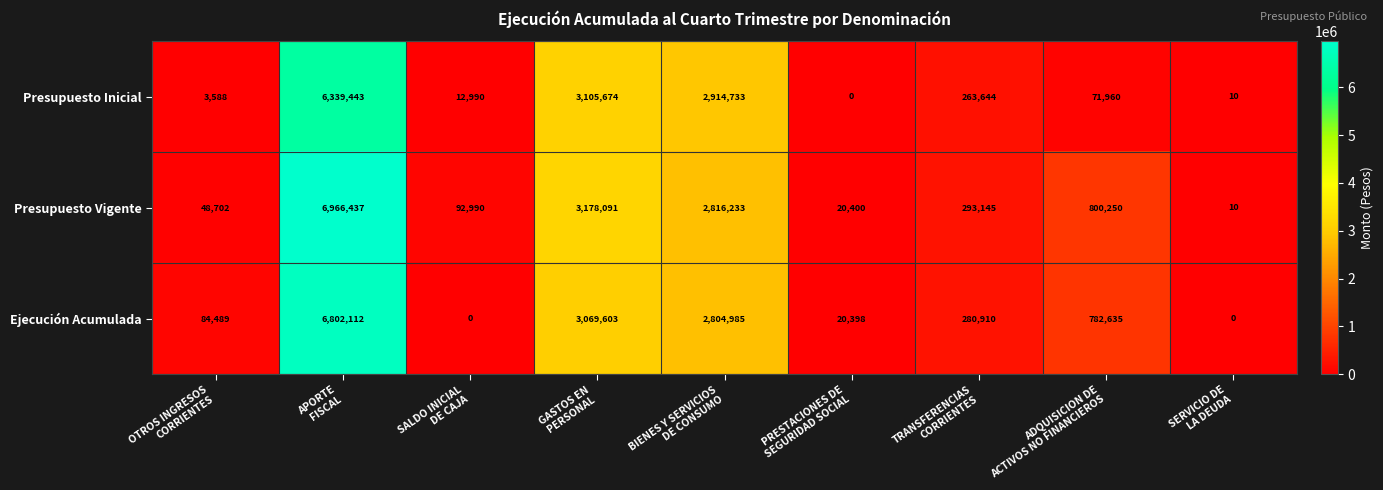

What is the highest value of the Presupuesto Vigente series?

6966437